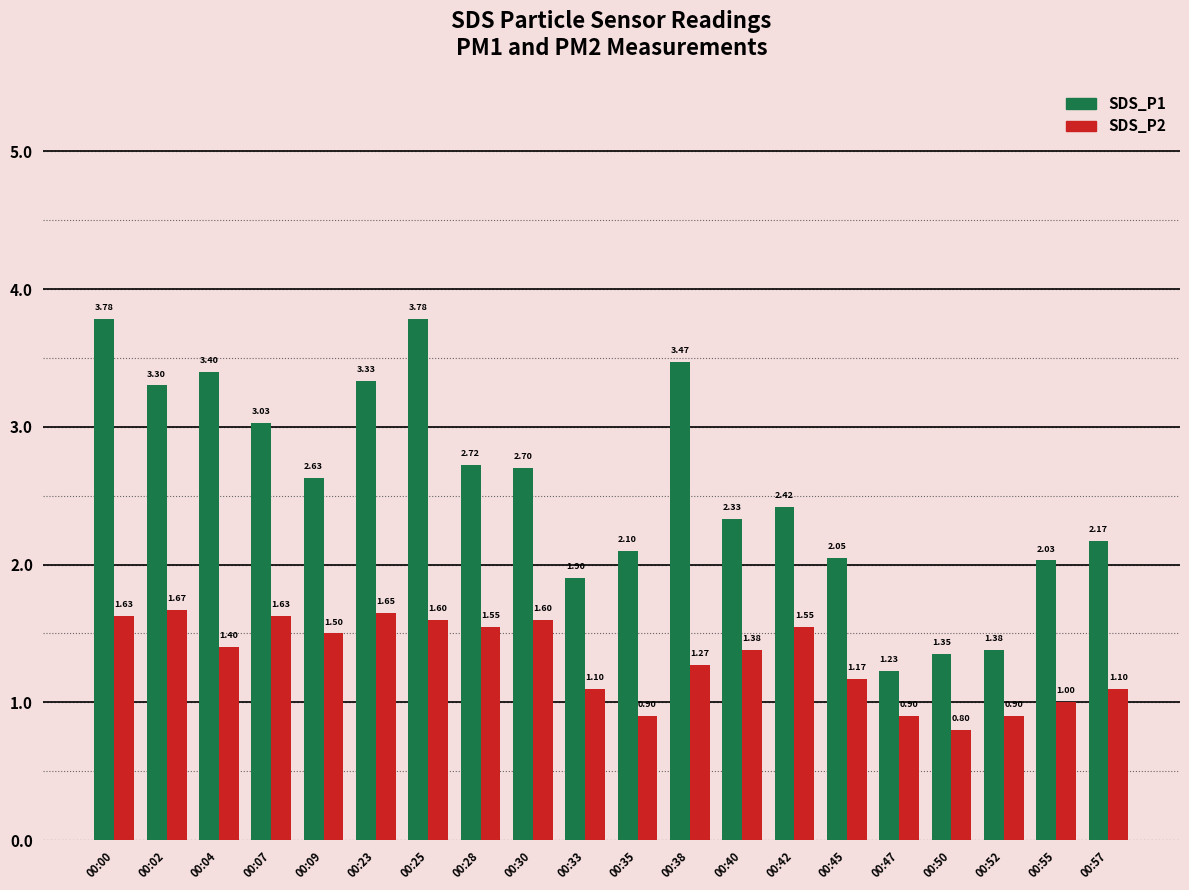

What is the sum of all SDS_P1 values?

51.1